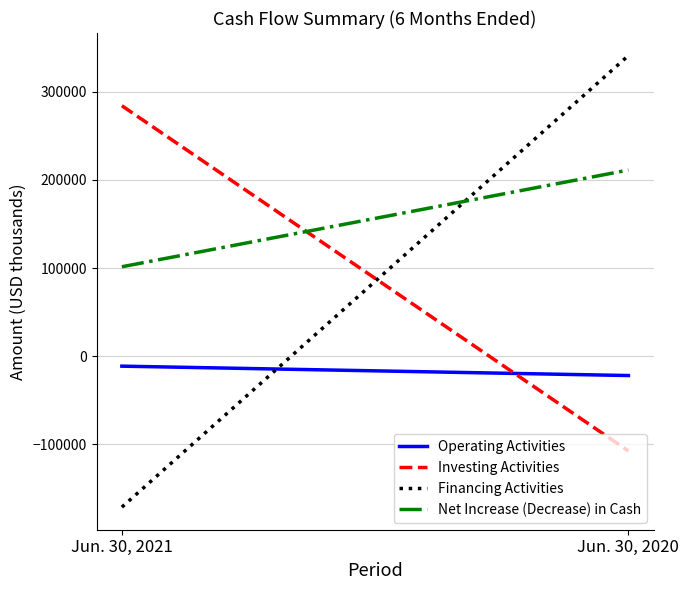

Is the value of Operating Activities at Jun. 30, 2020 greater than the value of Financing Activities at Jun. 30, 2020?

No